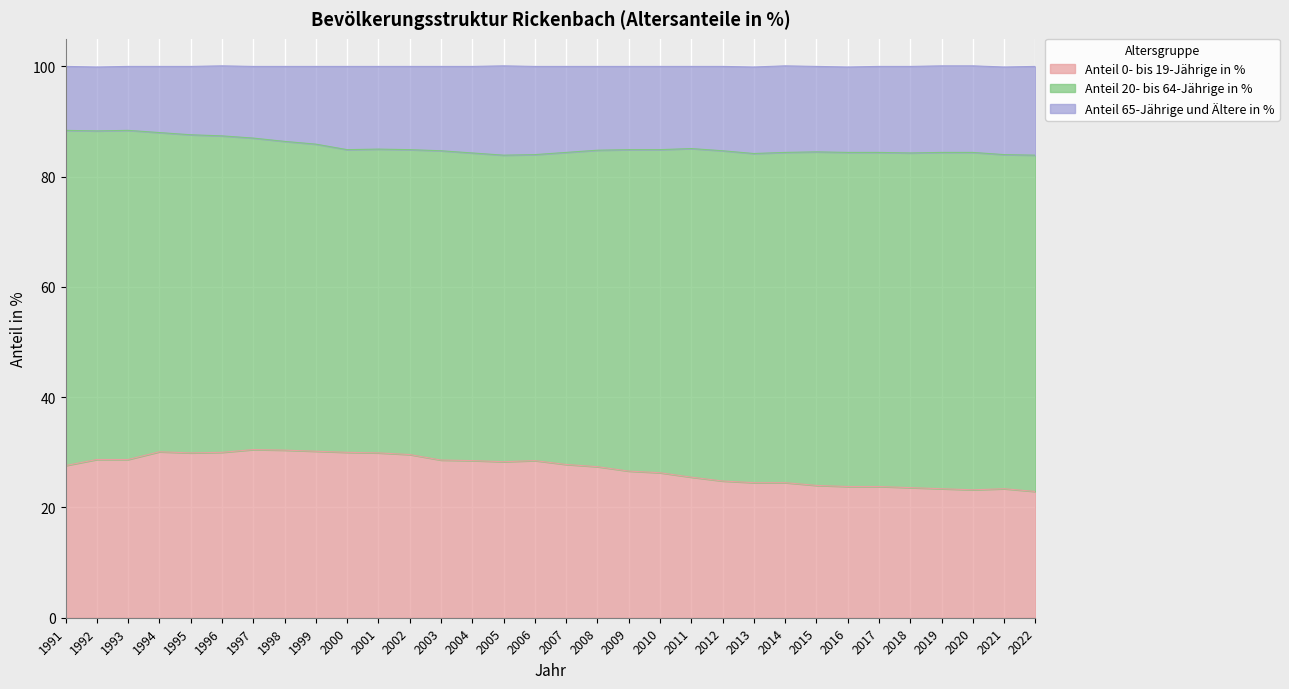

Rank the categories by Anteil 0- bis 19-Jährige in % value from lowest to highest.

2022, 2020, 2019, 2021, 2018, 2016, 2017, 2015, 2013, 2014, 2012, 2011, 2010, 2009, 2008, 1991, 2007, 2005, 2004, 2006, 2003, 1992, 1993, 2002, 1995, 2001, 1996, 2000, 1994, 1999, 1998, 1997